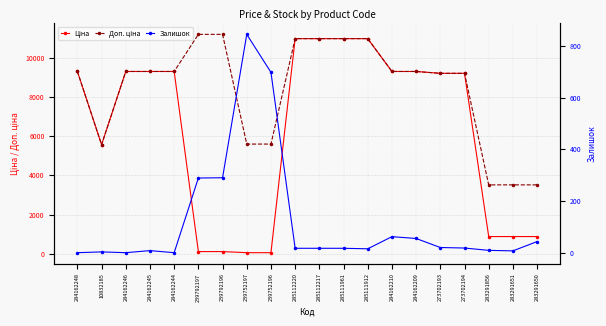

How many lines are shown in the chart?

3